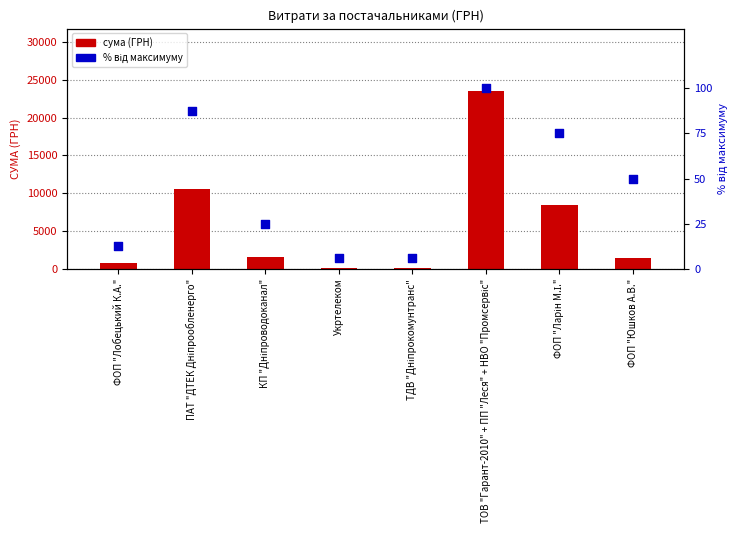

Which series has the widest spread of Y values?

сума (ГРН)